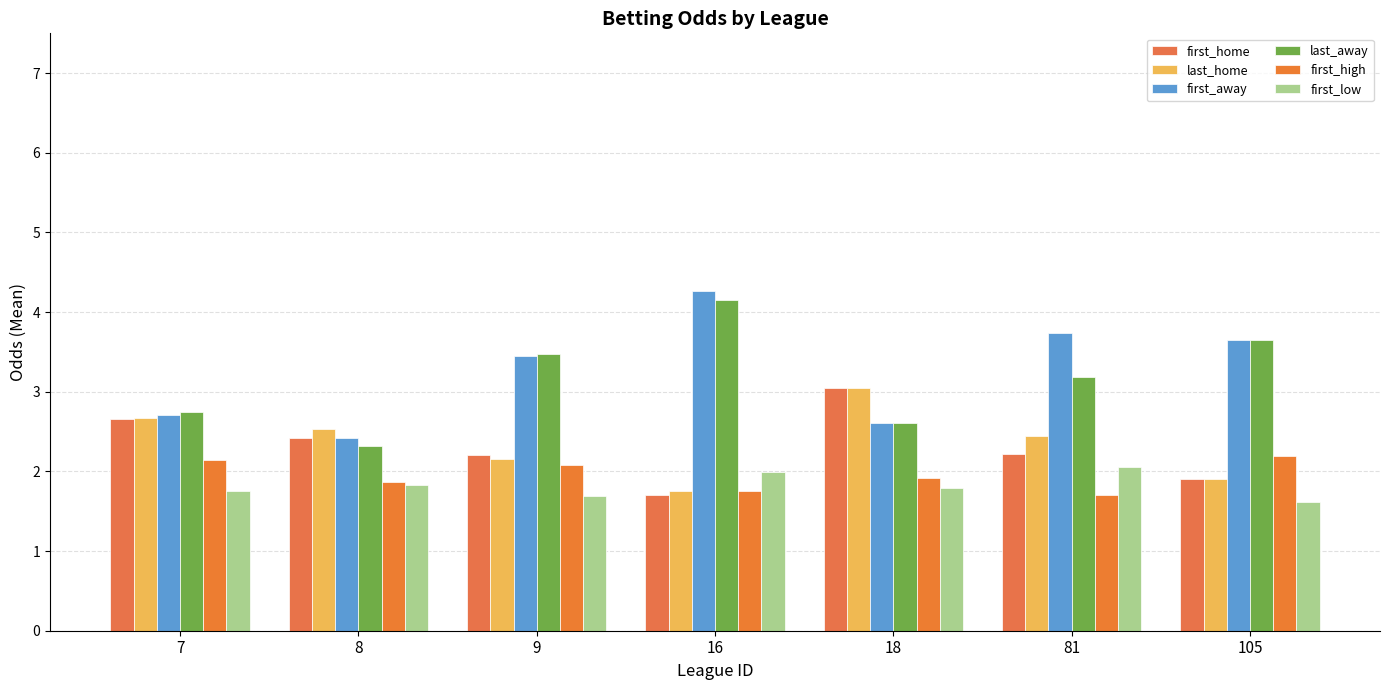

How many bars are there in total?

42